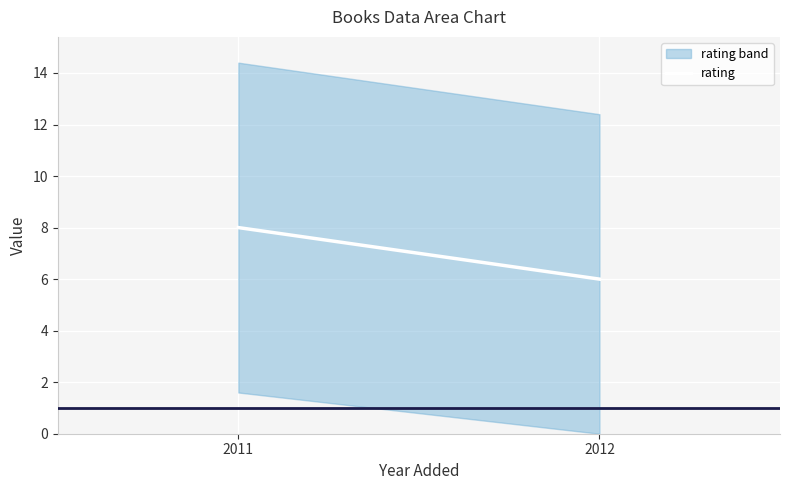

What is the minimum value shown in the chart?

6